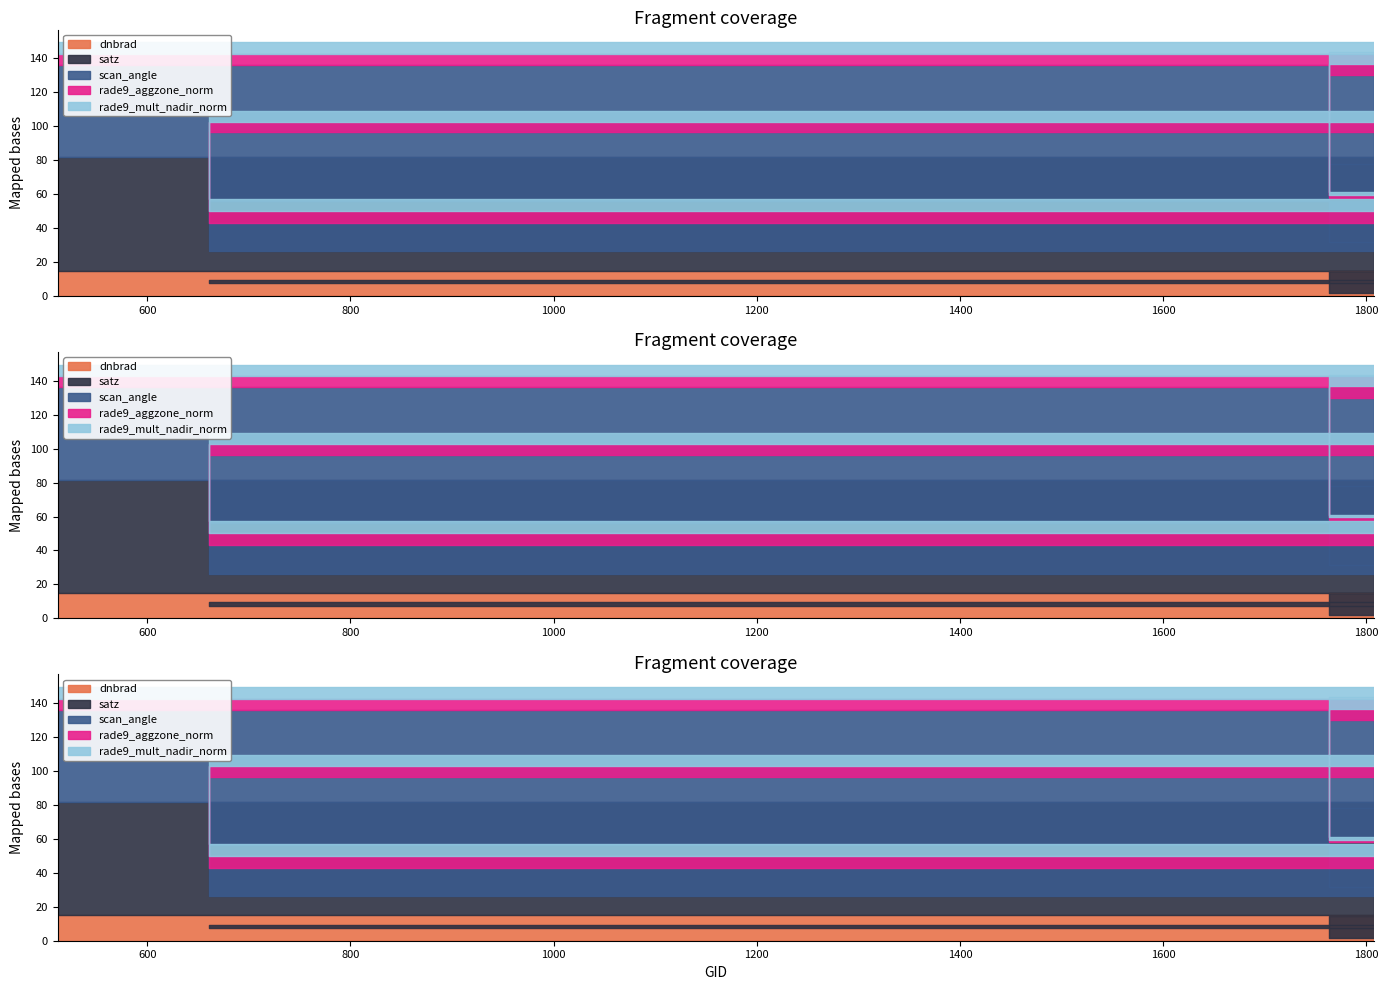

Which series has the widest spread of values?

satz